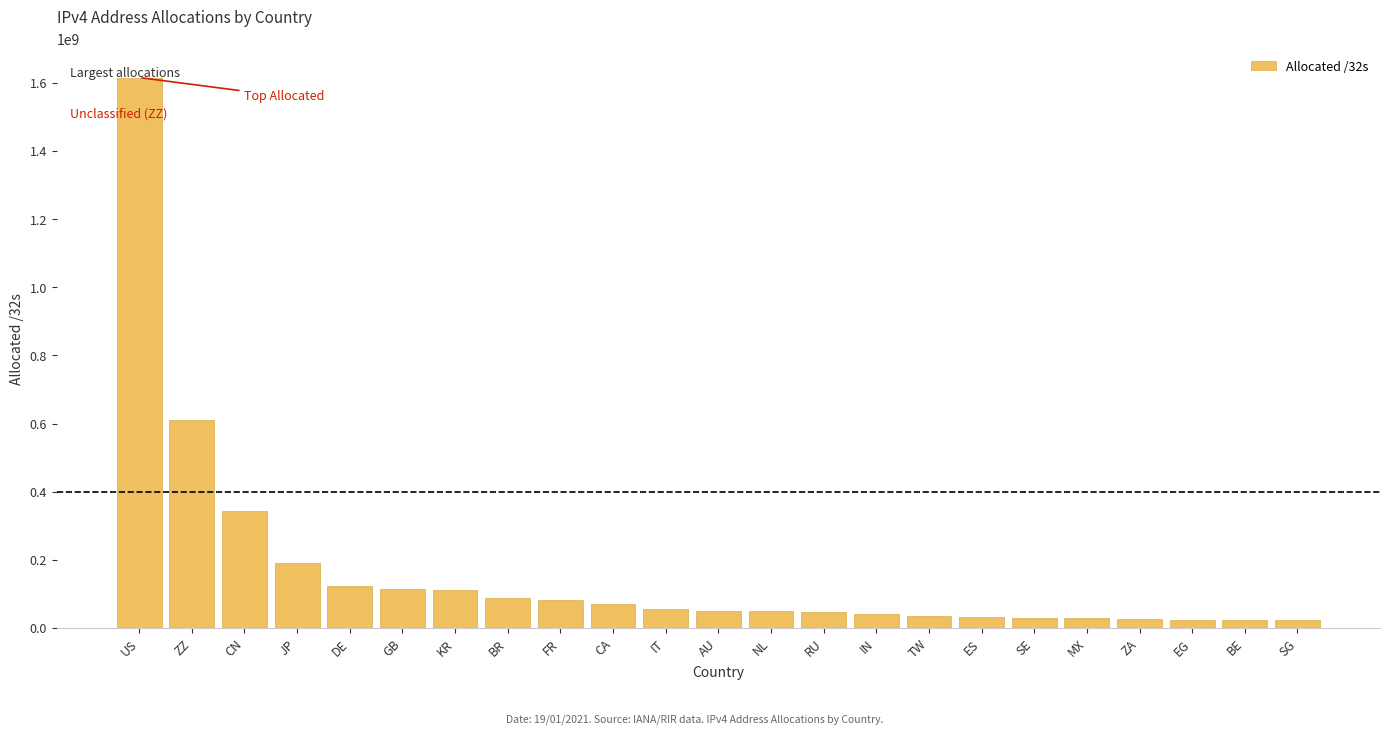

What is the difference between the values at CA and DE?

53949568